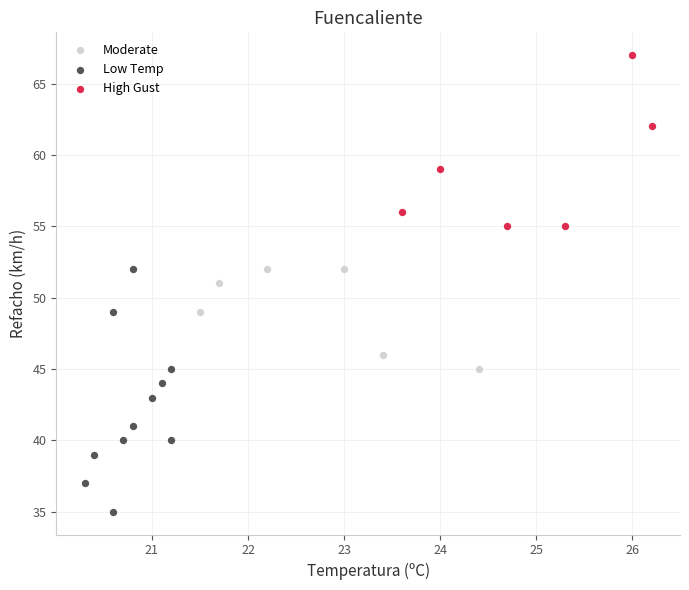

Which series contains the highest Y value?

High Gust